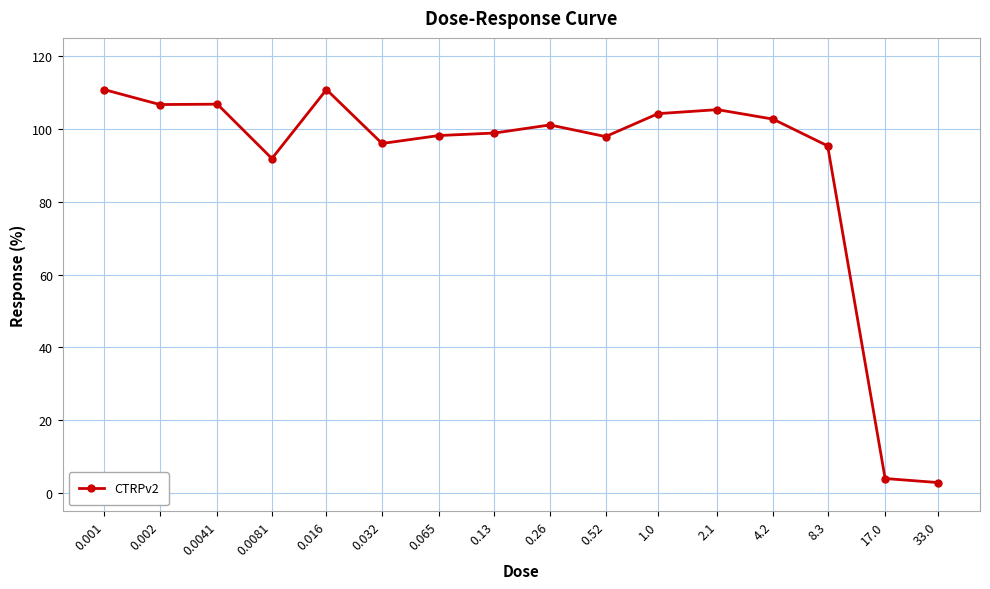

What is the change in value from 0.26 to 0.52?

-3.2